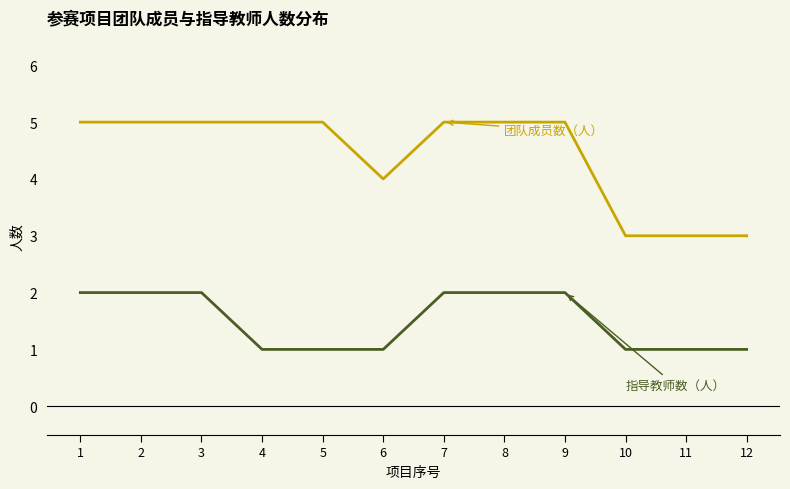

What is the greatest value displayed?

5